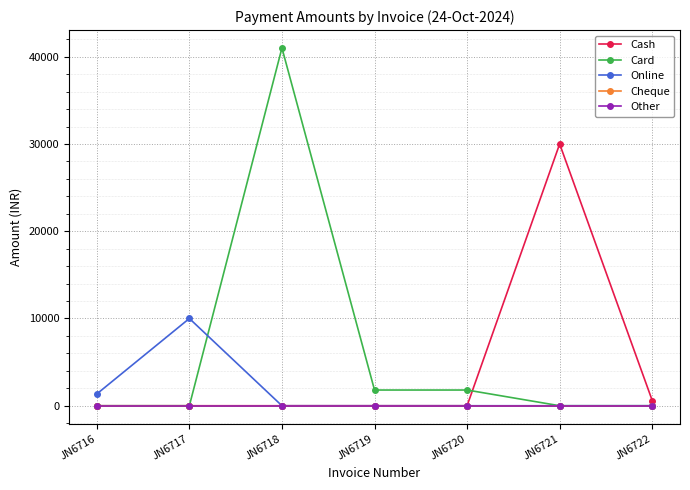

What is the value of the Online point at the 2nd from the left?

10000